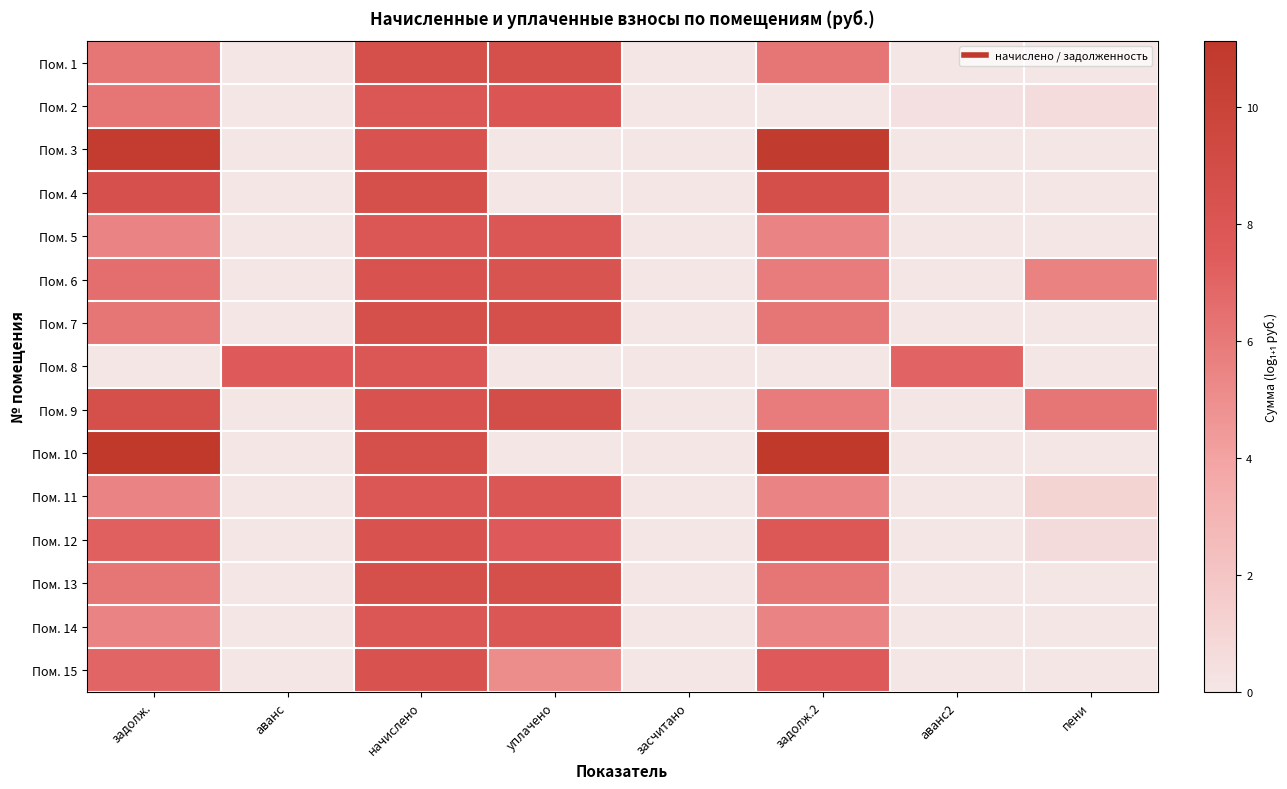

Rank the series at аванс from lowest to highest value.

Пом. 1, Пом. 2, Пом. 3, Пом. 4, Пом. 5, Пом. 6, Пом. 7, Пом. 9, Пом. 10, Пом. 11, Пом. 12, Пом. 13, Пом. 14, Пом. 15, Пом. 8